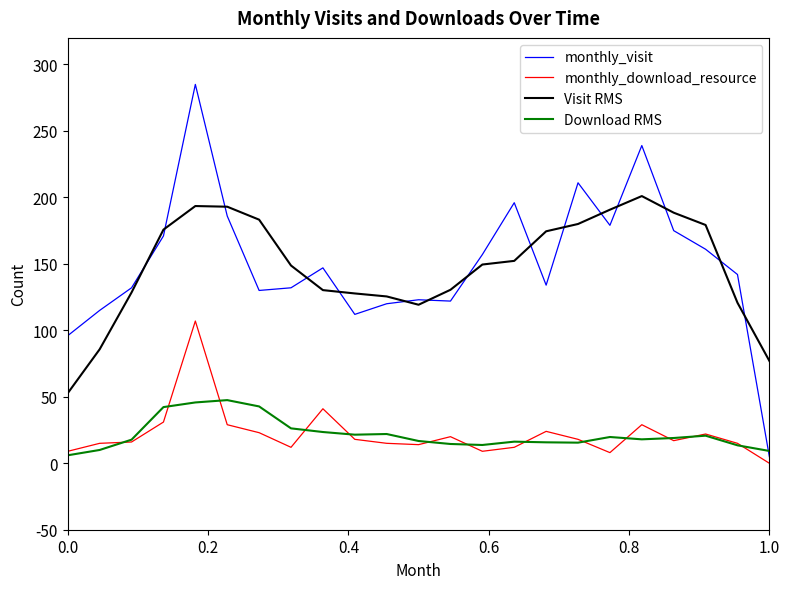

How many lines are shown in the chart?

4